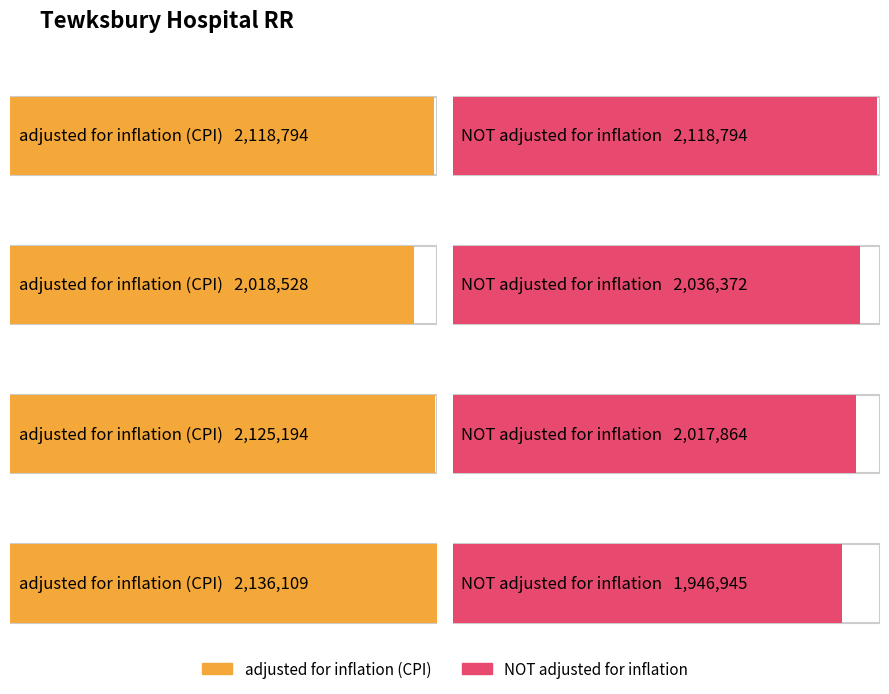

Rank the series by their maximum value, from lowest to highest.

NOT adjusted for inflation, adjusted for inflation (CPI)